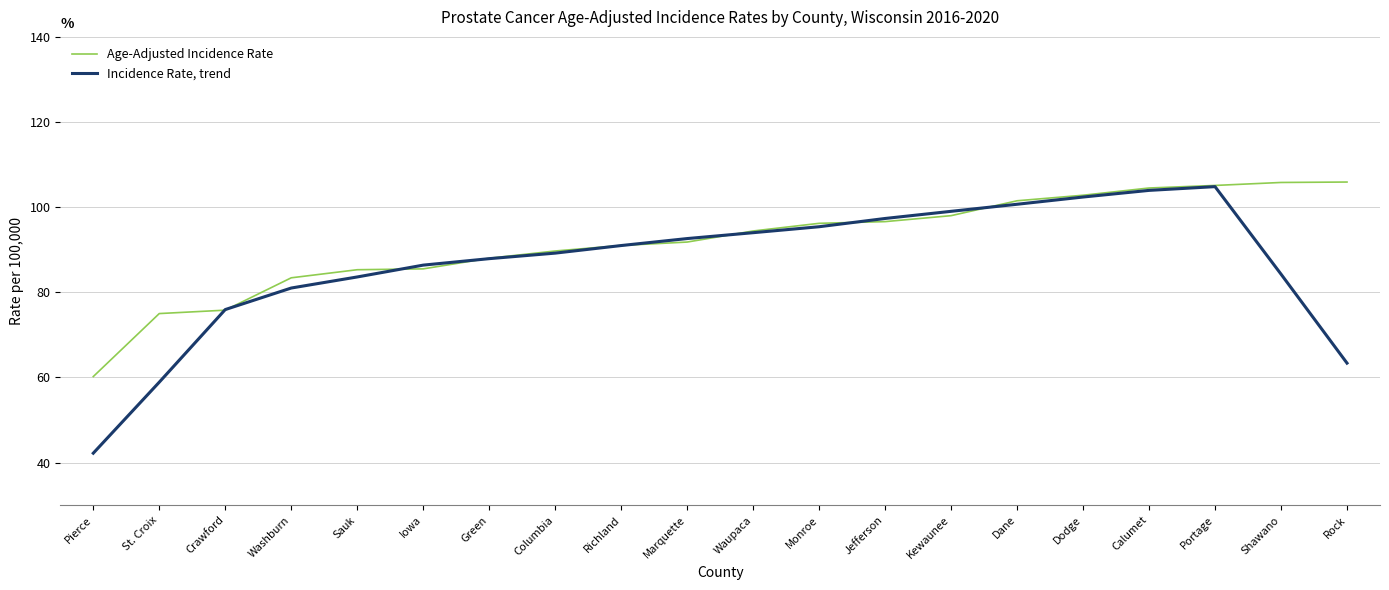

What is the difference between the maximum and minimum values in the Age-Adjusted Incidence Rate series?

45.7